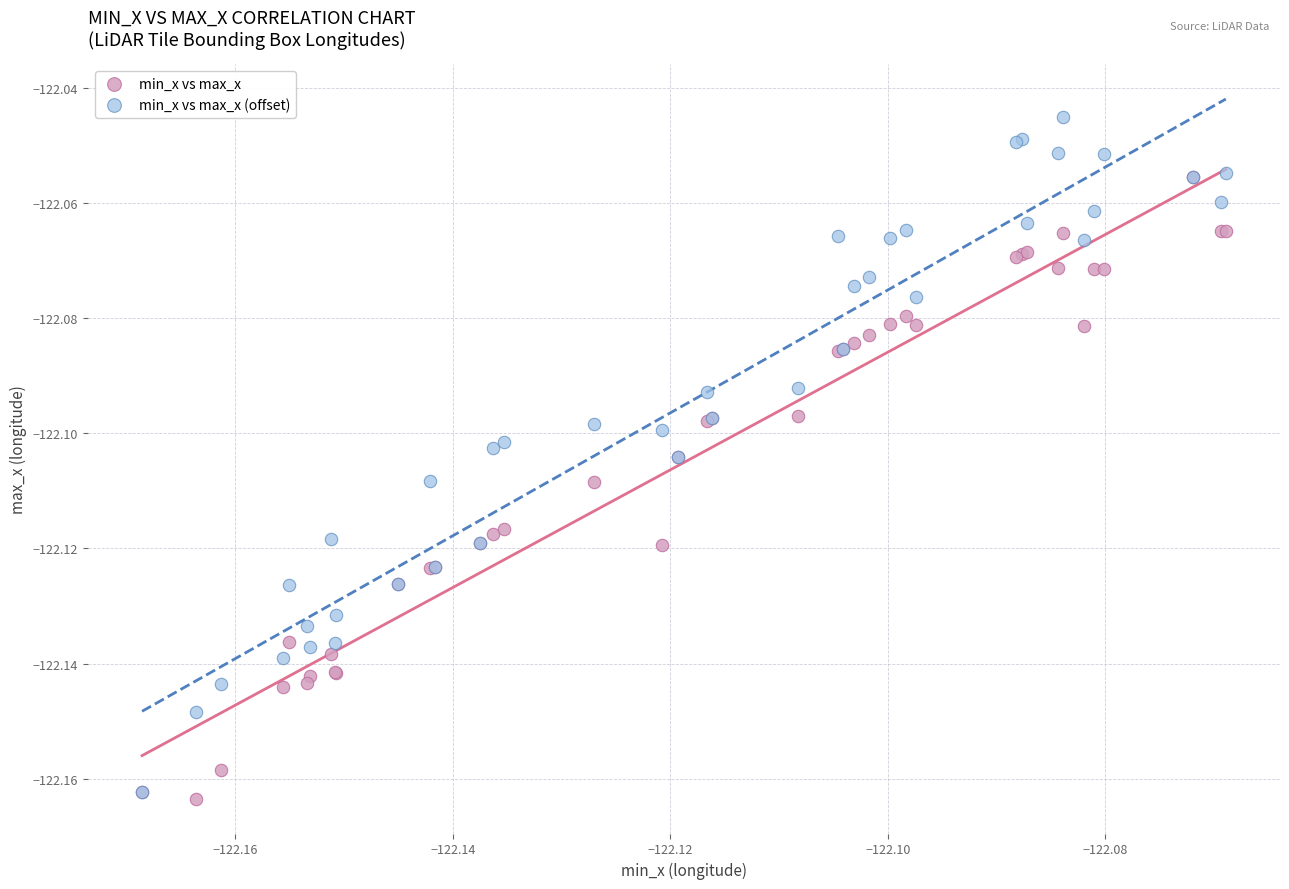

Which series has the widest spread of Y values?

min_x vs max_x (offset)